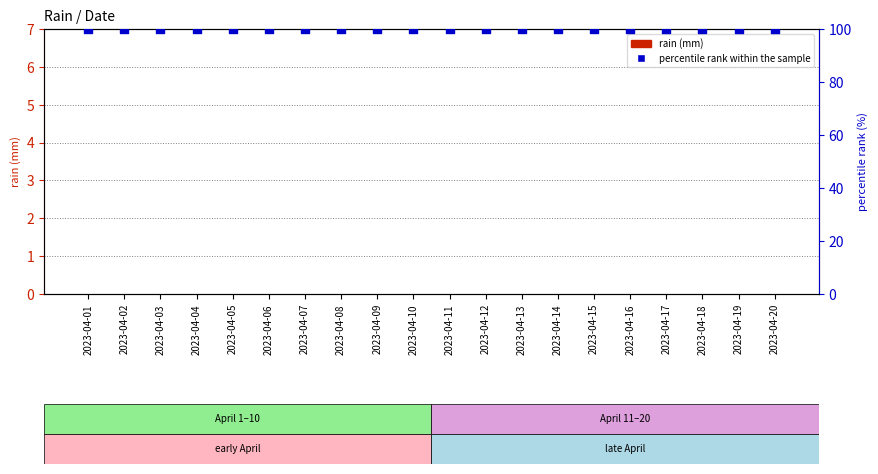

What is the total value across all series at 2023-04-08?

100